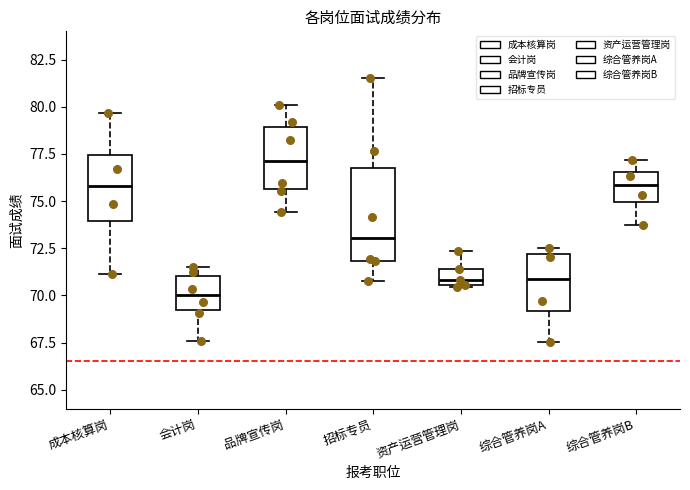

Where does the median line of the box for 资产运营管理岗 sit on the y-axis? The values are not printed on the chart, so give them approximately, as read against the axis.

71.0